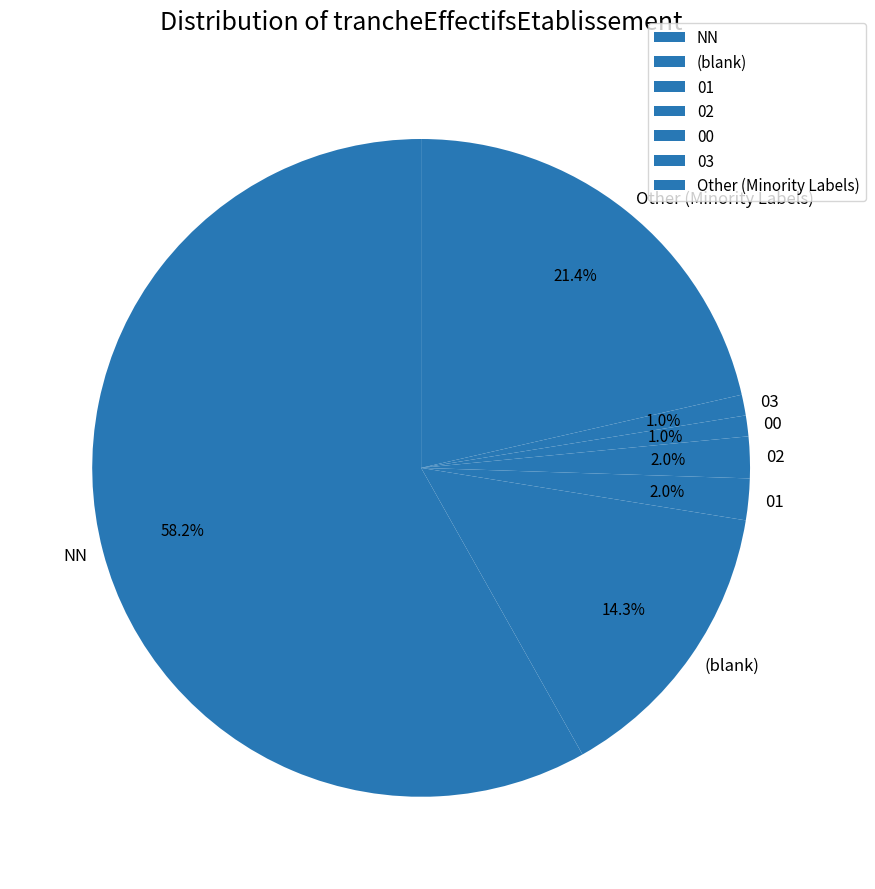

What percentage is the 01 slice, to the nearest percent?

2%